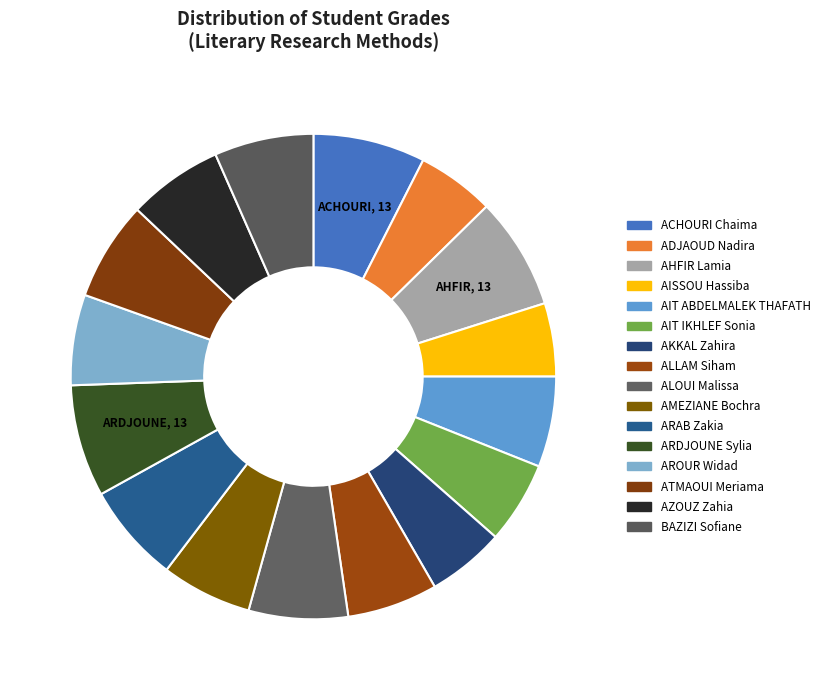

True or false: AMEZIANE Bochra accounts for 13% of the total.

False